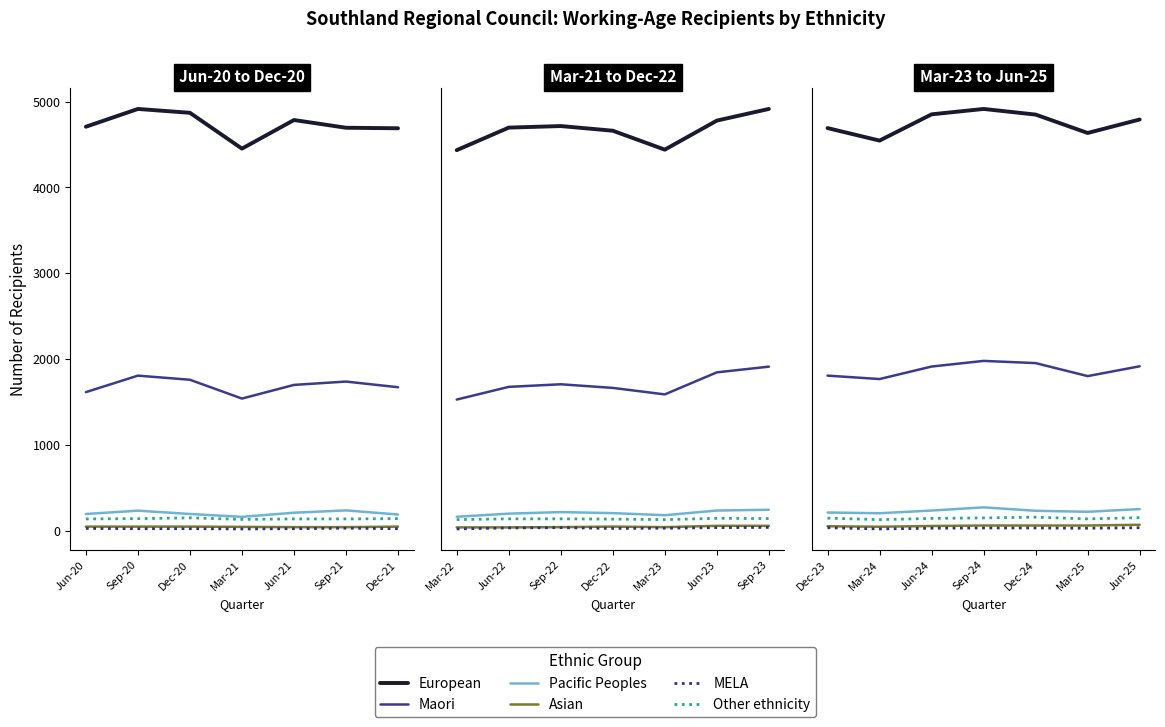

Where is the first local minimum for Asian?

Mar-24